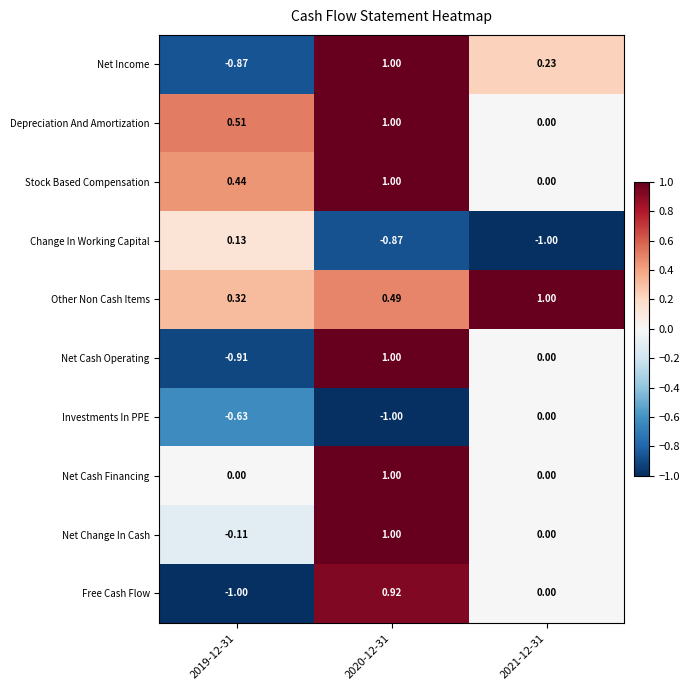

Which series has the largest total across all categories?

Other Non Cash Items